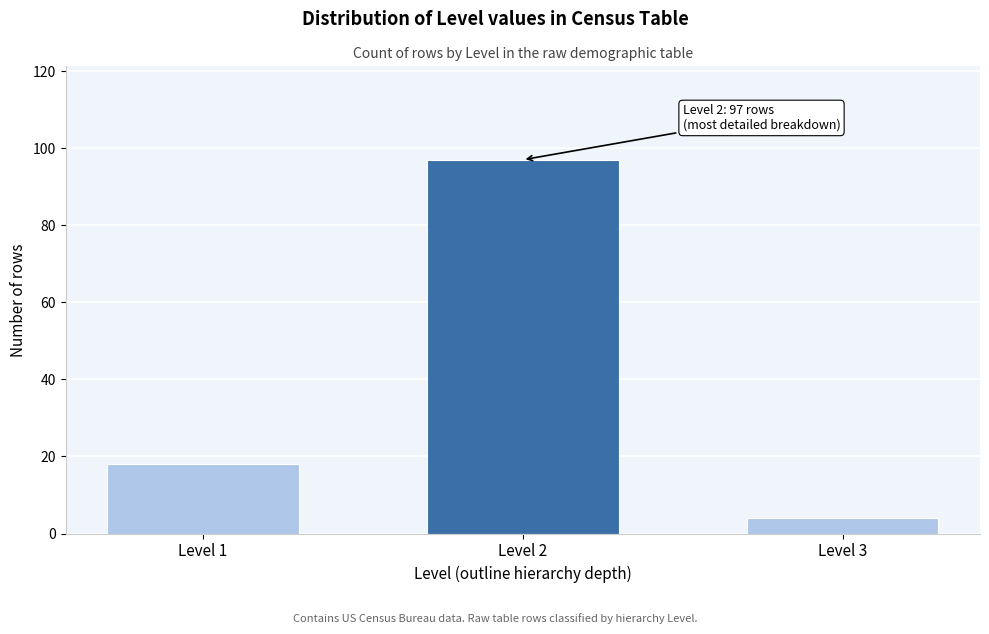

Reading left to right, transcribe all the data shown in this chart.

18	97	4